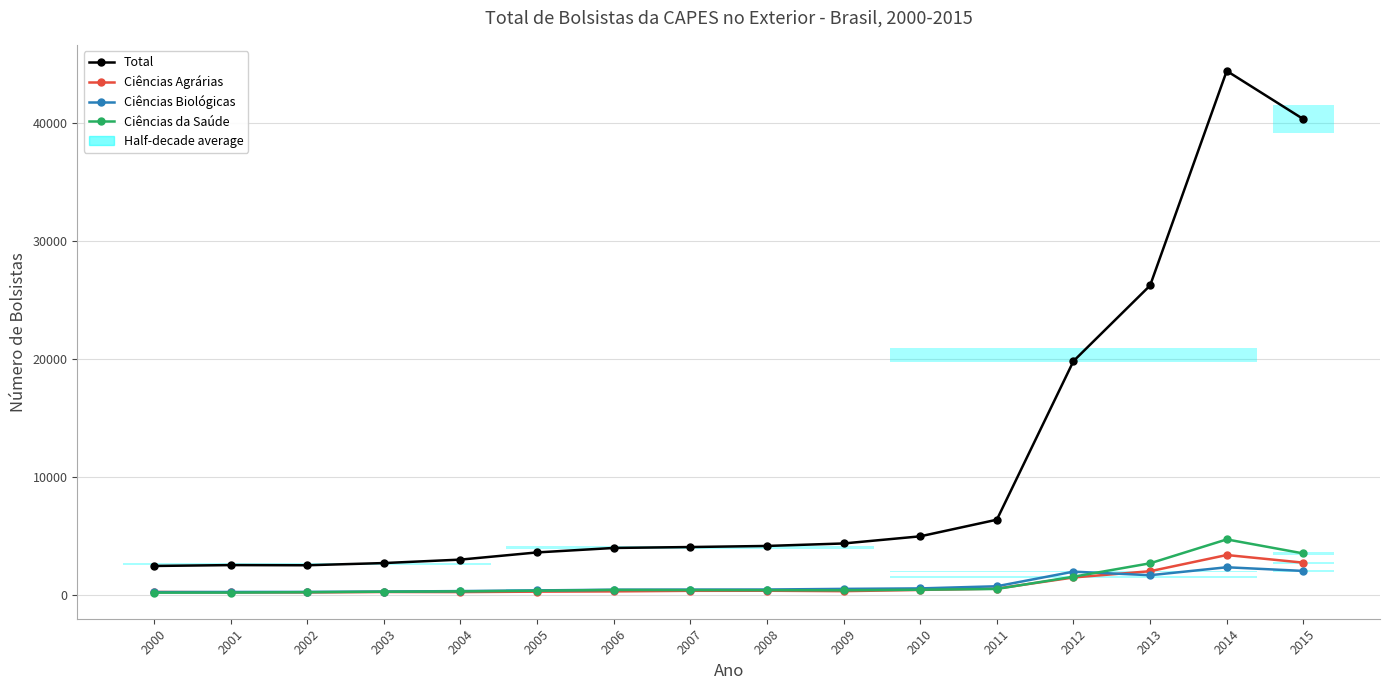

What is the minimum value shown in the chart?

176